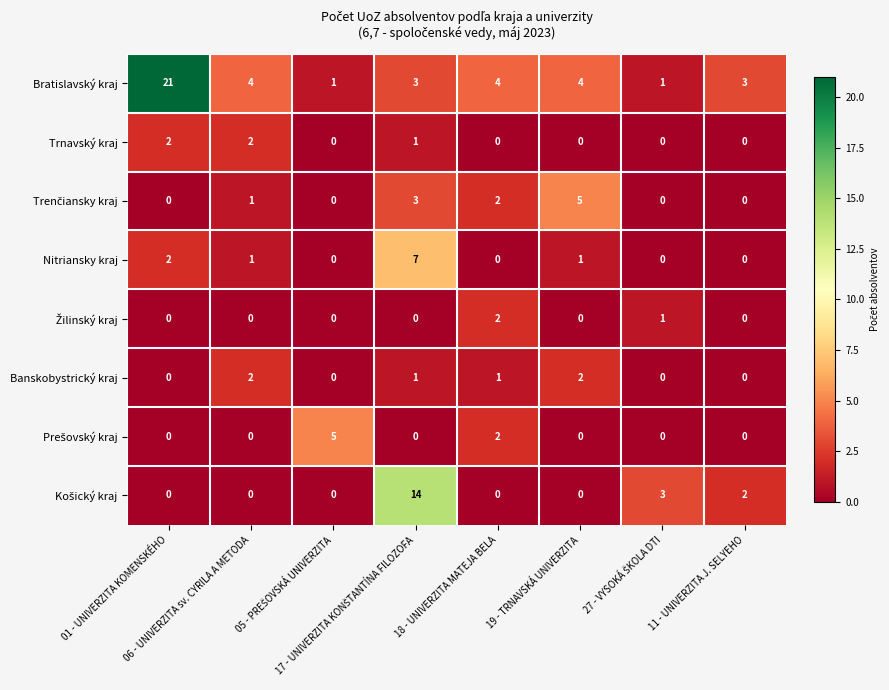

How many distinct data groups are displayed?

8